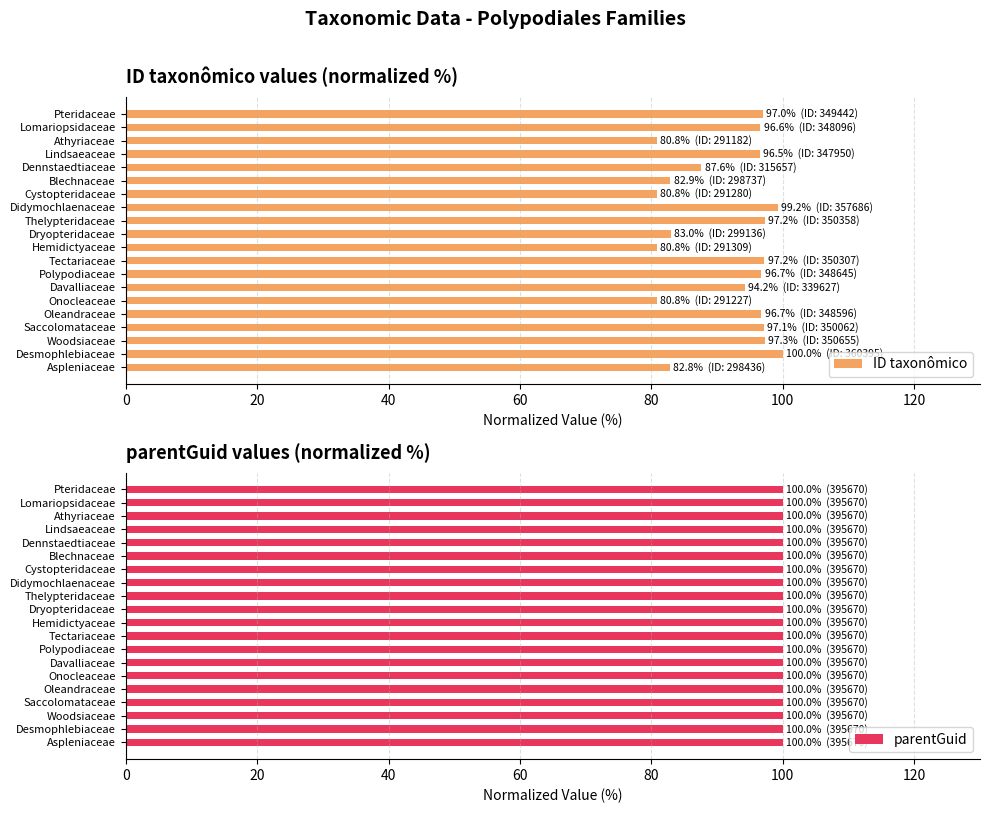

How many categories are shown in the chart?

20